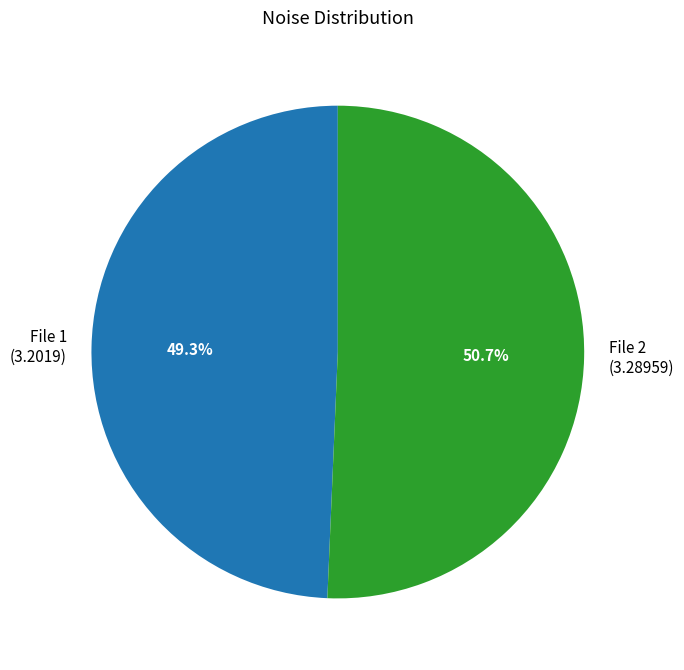

Rank the categories by value from highest to lowest.

File 2 (3.28959), File 1 (3.2019)